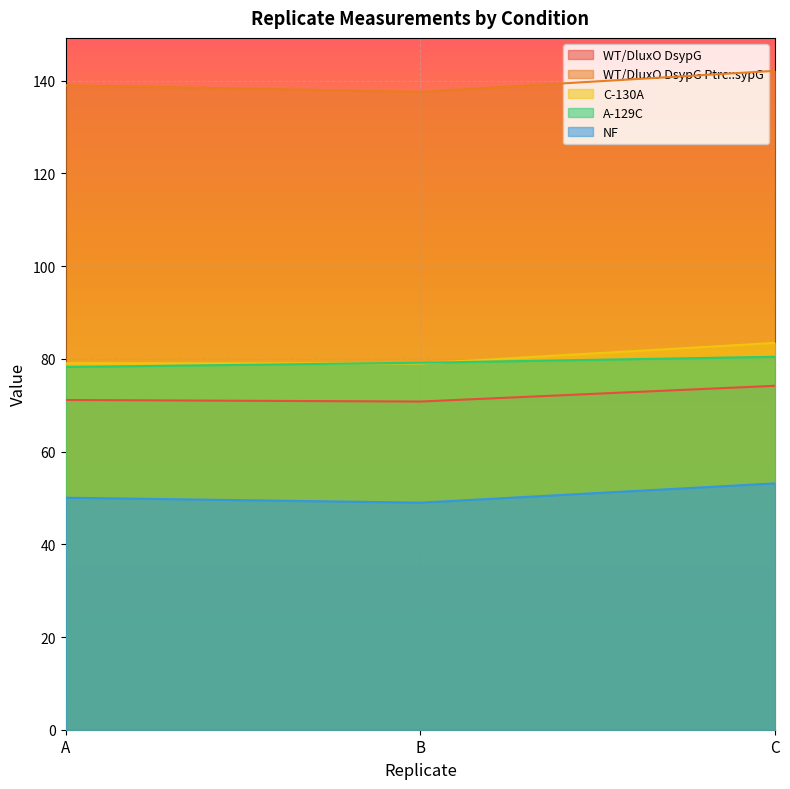

Which category has the lowest value across all series?

B